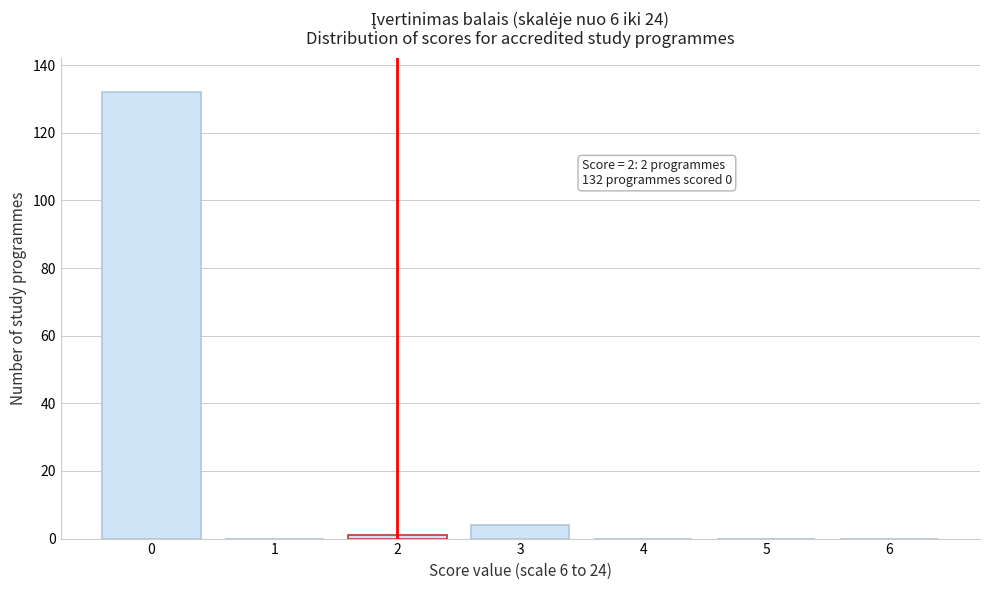

Reading left to right, list all the values displayed in this chart.

0=132	1=0	2=1	3=4	4=0	5=0	6=0